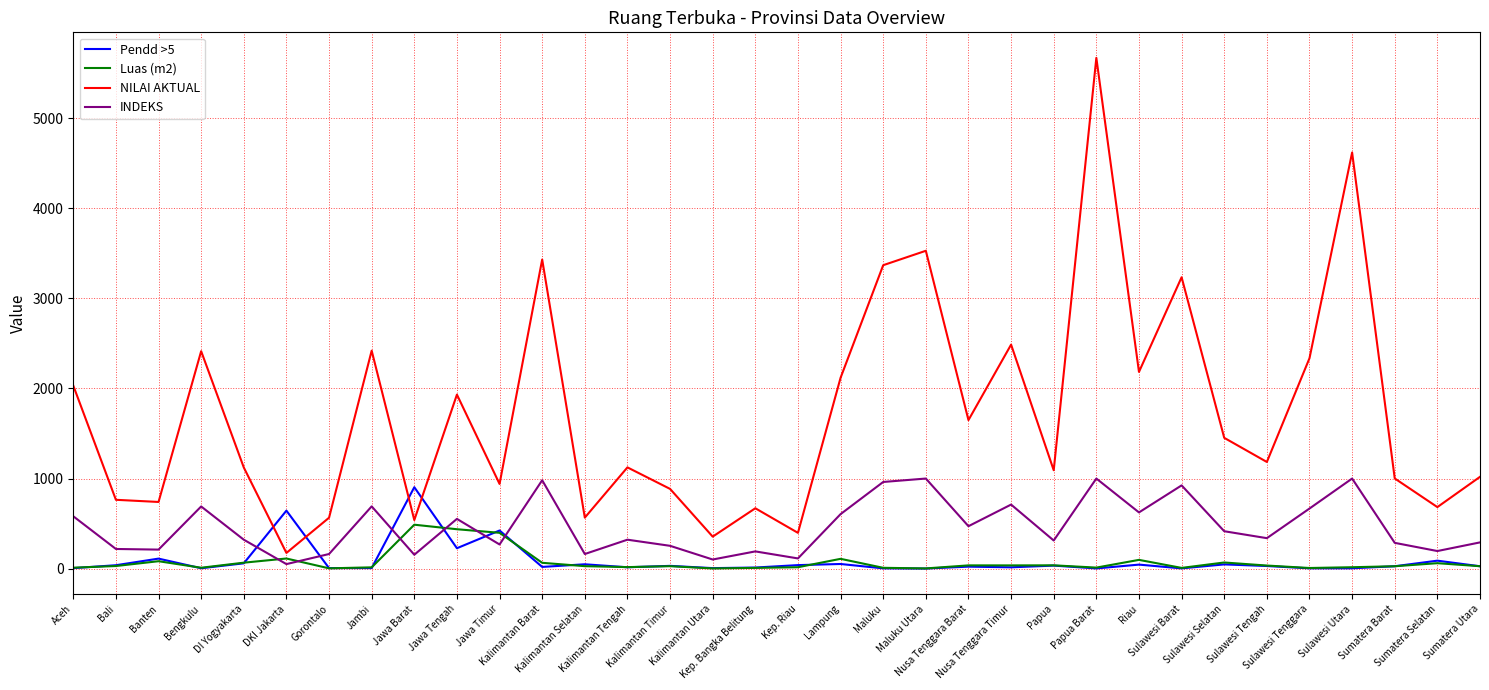

How many categories are shown in the chart?

34